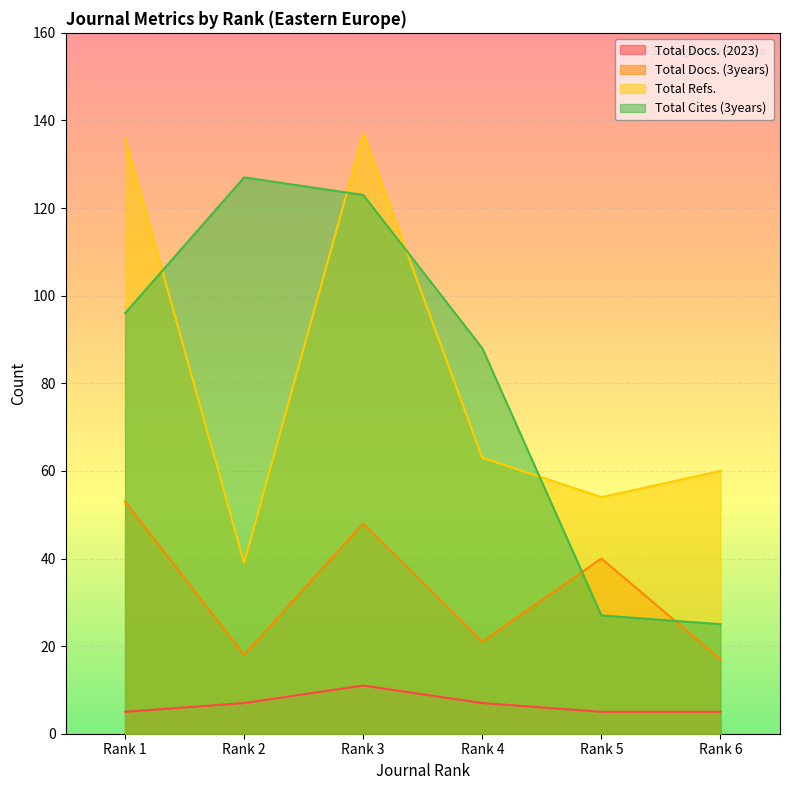

The Total Refs. series shows 200 at Rank 3. True or false?

False